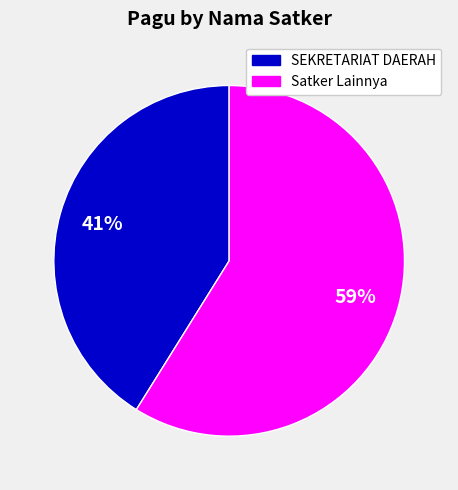

Is there a majority slice in this chart?

Yes